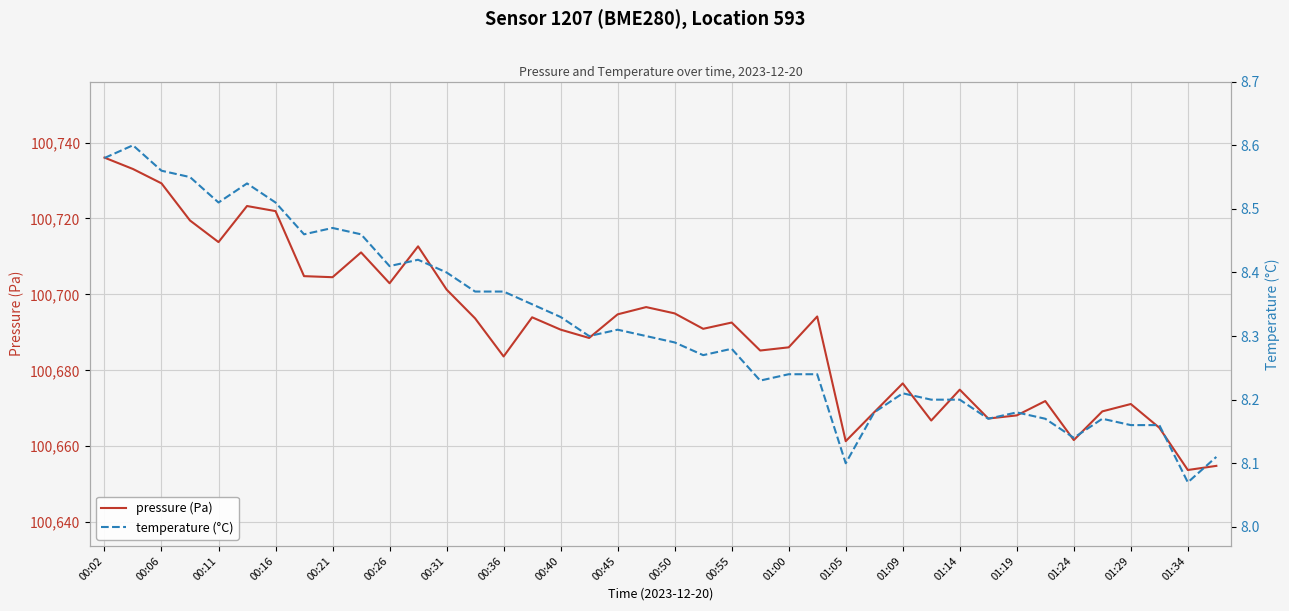

Is it true that pressure (Pa) equals 65806.0 at 00:06?

False